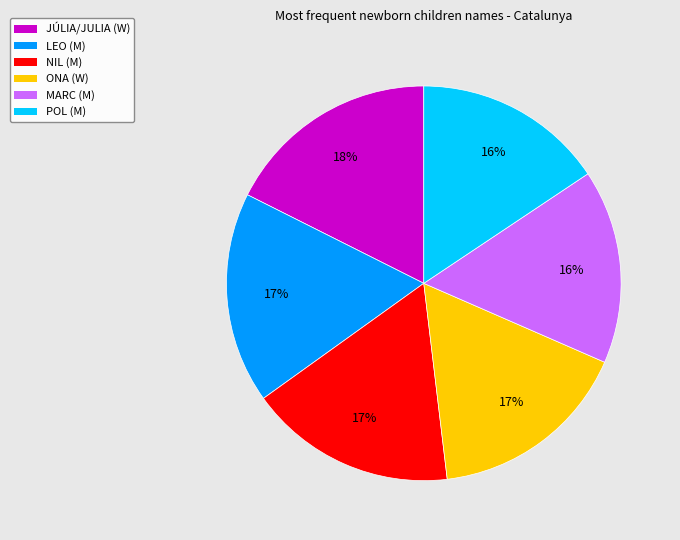

Is it true that JÚLIA/JULIA (W) is 18% of the pie?

True